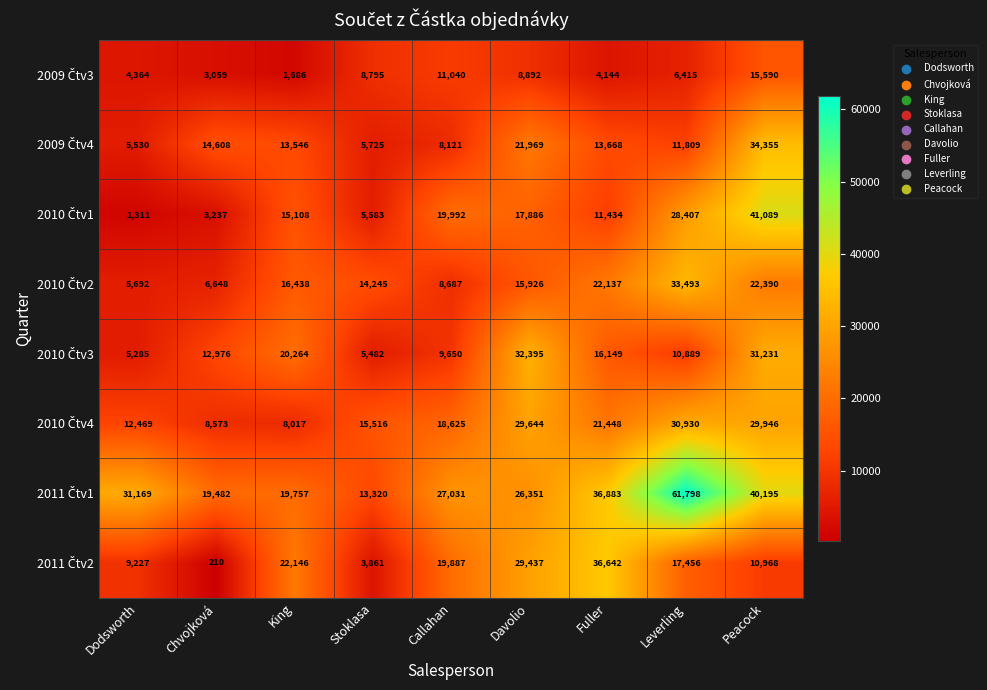

At which category is the sum across all series the highest?

Peacock